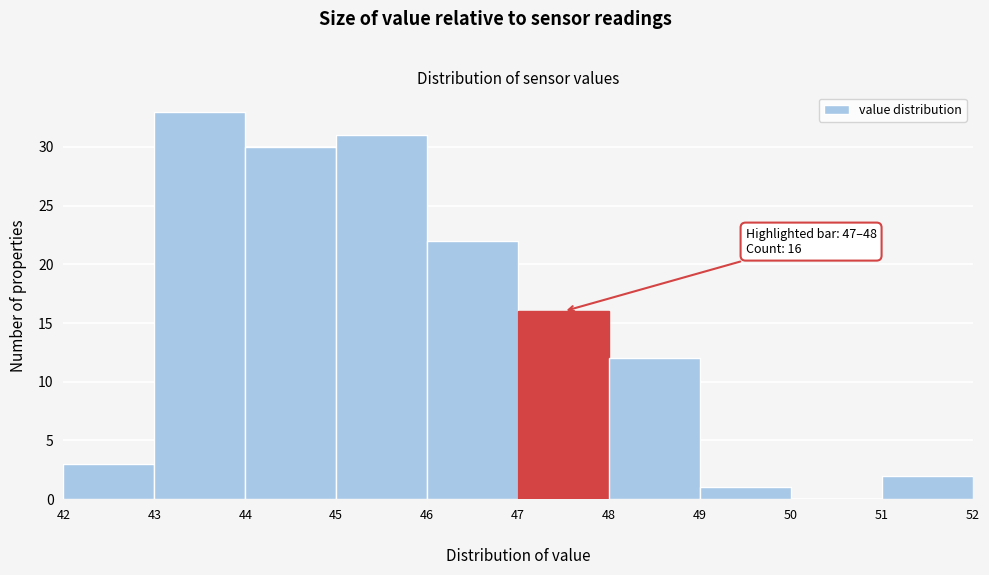

Over which range of the x-axis is the bar tallest?

43 to 44